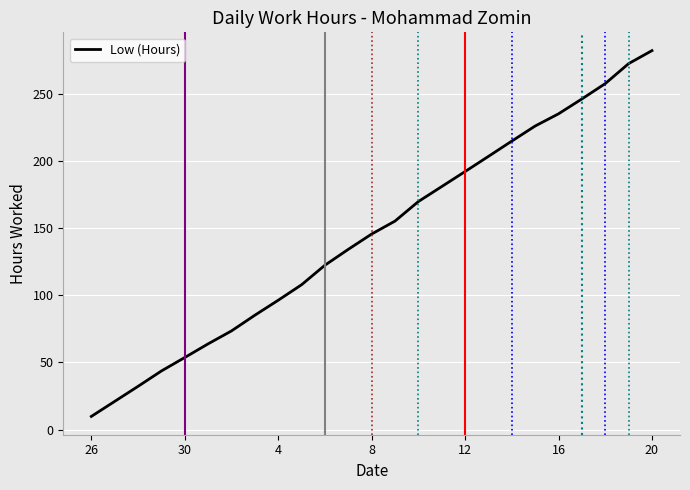

What is the difference between the maximum and minimum values?

272.3